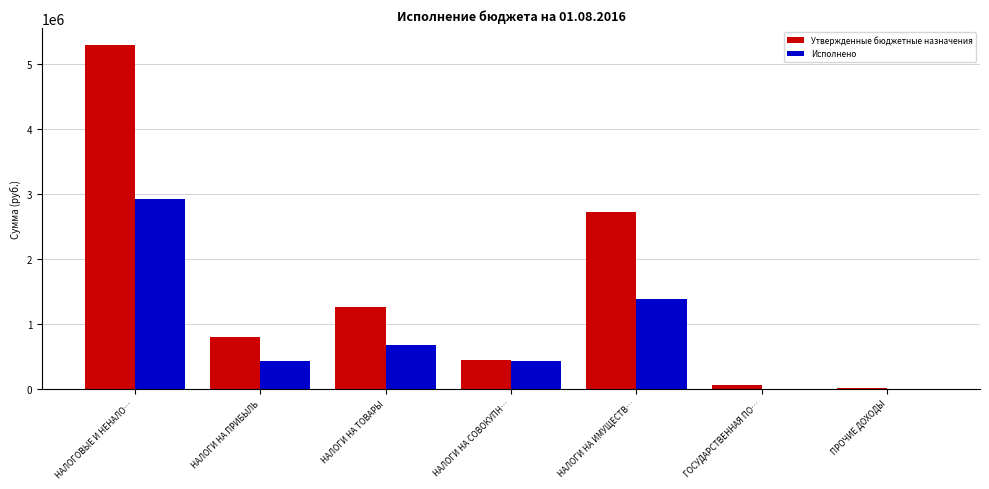

What is the total value across all series at НАЛОГИ НА ПРИБЫЛЬ?

1217673.0